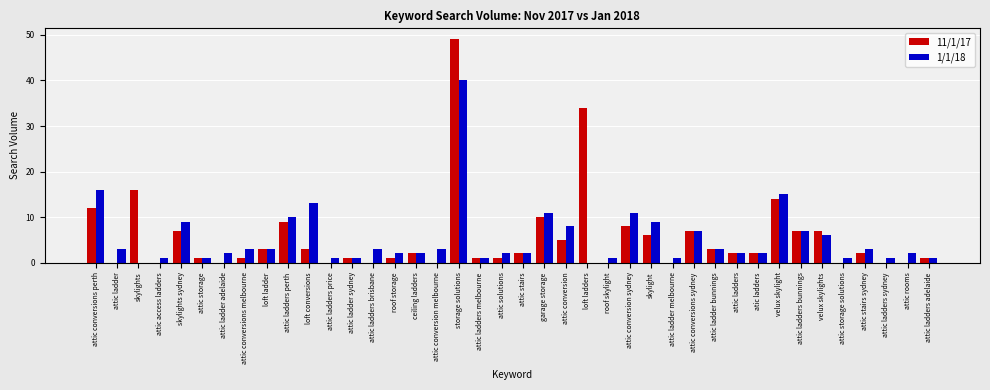

At which category is the sum across all series the highest?

storage solutions